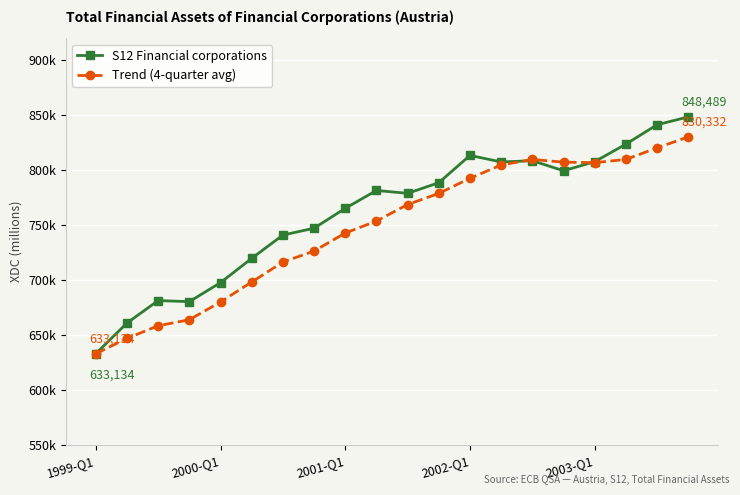

What are all the series names shown in the legend?

S12 Financial corporations, Trend (4-quarter avg)